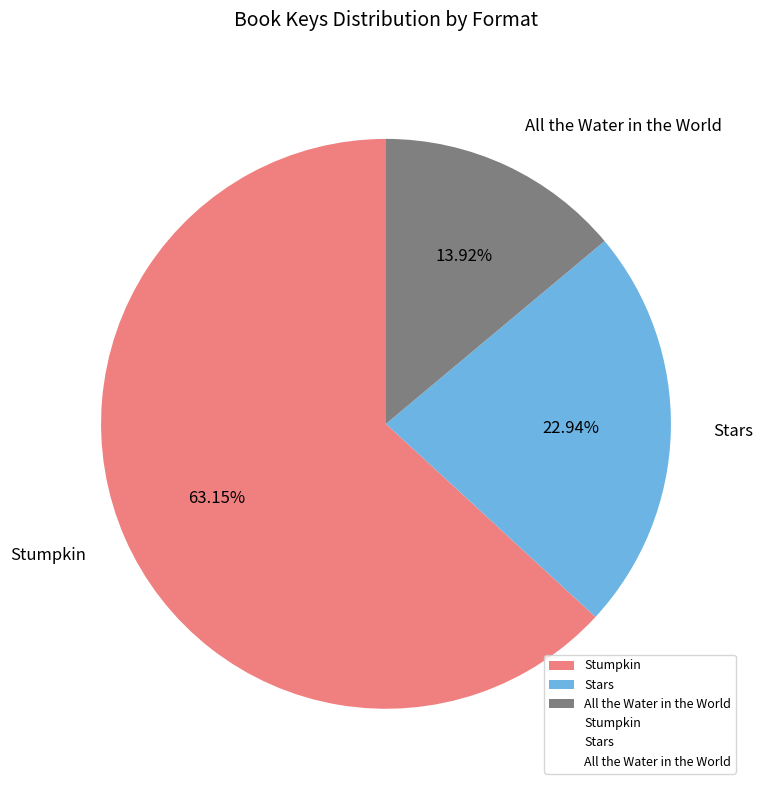

Which category accounts for the majority?

Stumpkin